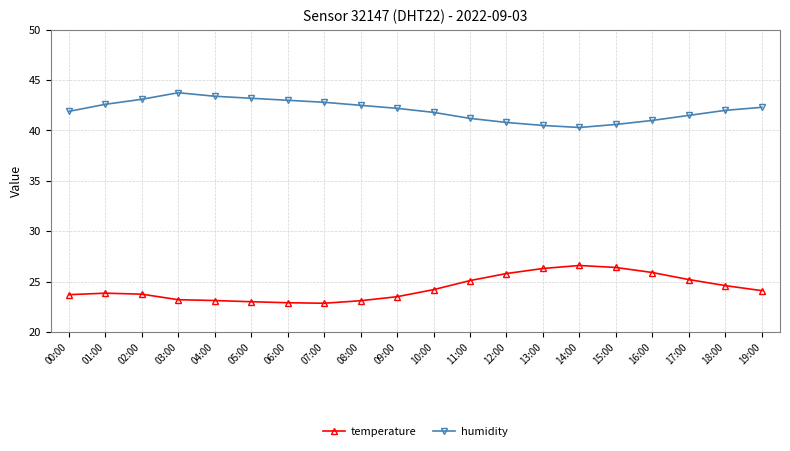

What is the average value of the temperature series?

24.4